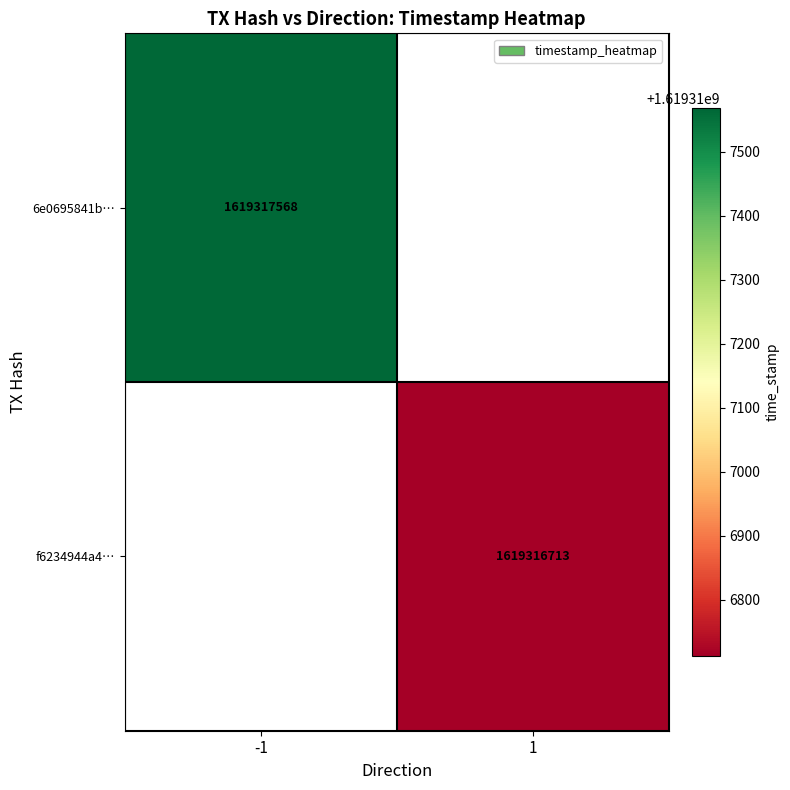

Between direction and time_stamp, which is larger?

time_stamp